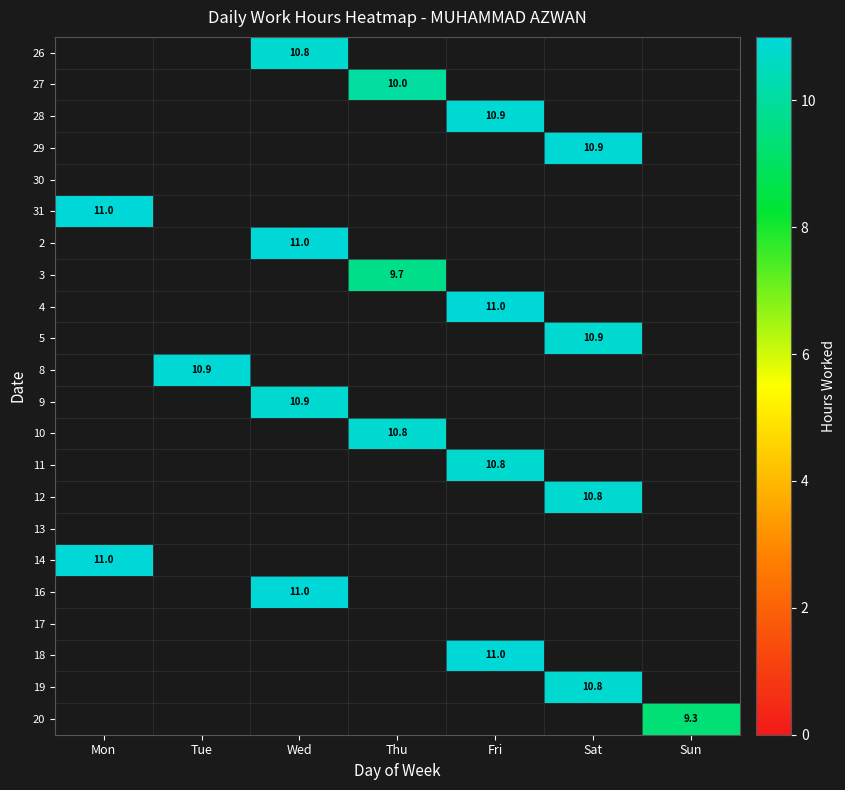

True or false: 4 has a value of 11.0 at Fri.

True